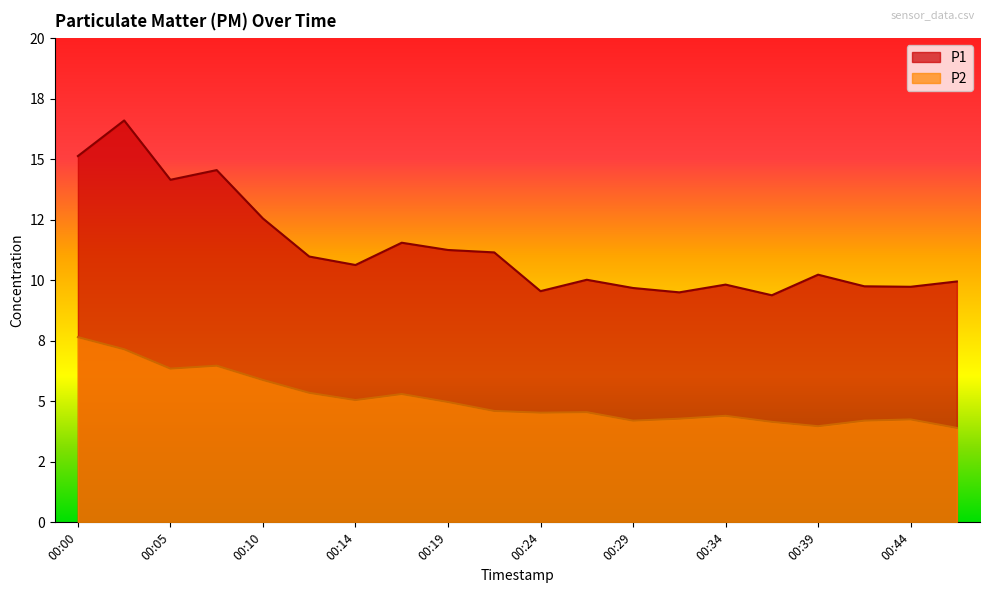

Reading left to right, extract all data points from this chart.

P1: 15.1	16.6	14.2	14.6	12.6	11.0	10.6	11.6	11.2	11.2	9.6	10.0	9.7	9.5	9.8	9.4	10.2	9.8	9.7	9.9
P2: 7.7	7.2	6.3	6.5	5.9	5.3	5.0	5.3	5.0	4.6	4.5	4.5	4.2	4.3	4.4	4.2	4.0	4.2	4.2	3.9